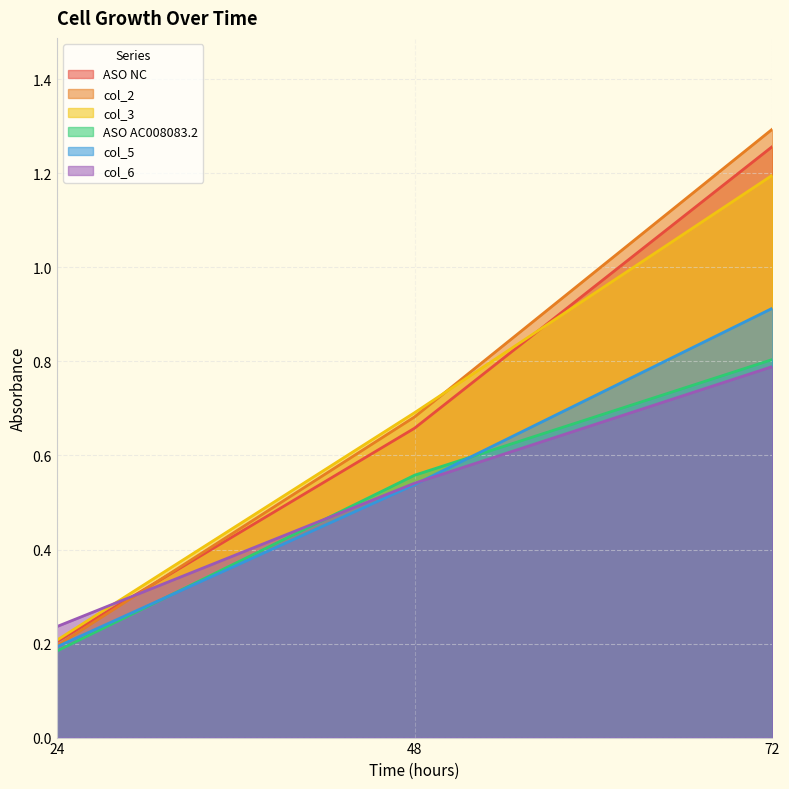

Which label corresponds to the smallest value in the chart?

24